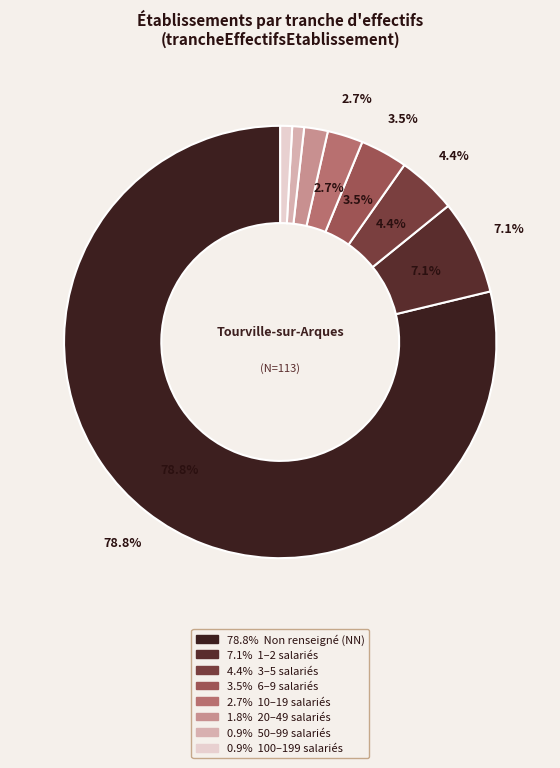

To the nearest percent, what is the combined percentage of 02 and 01?

12%